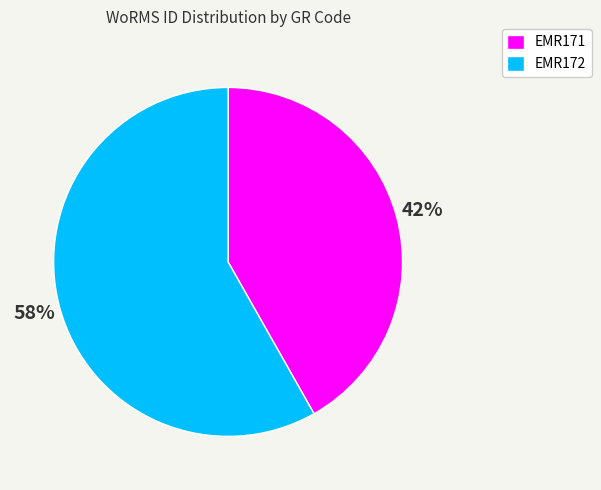

How many segments does this pie chart have?

2